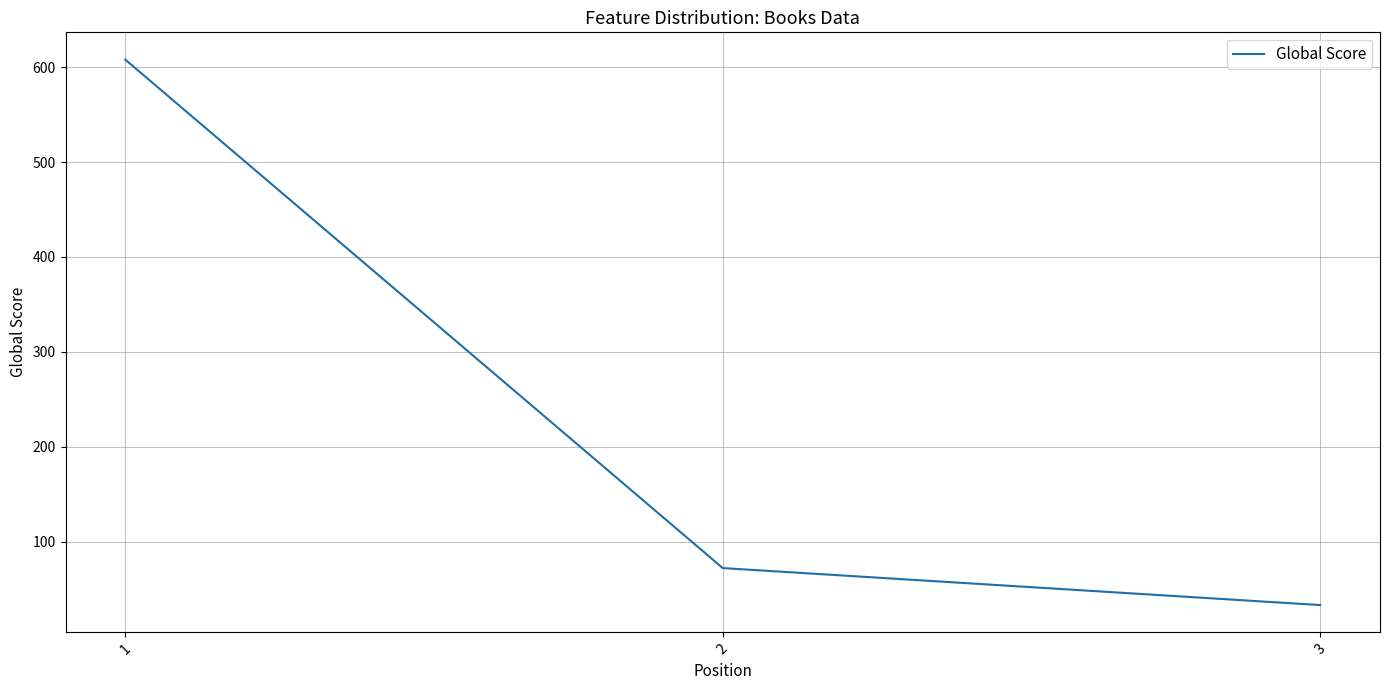

At which category does the chart reach its peak across all series?

1